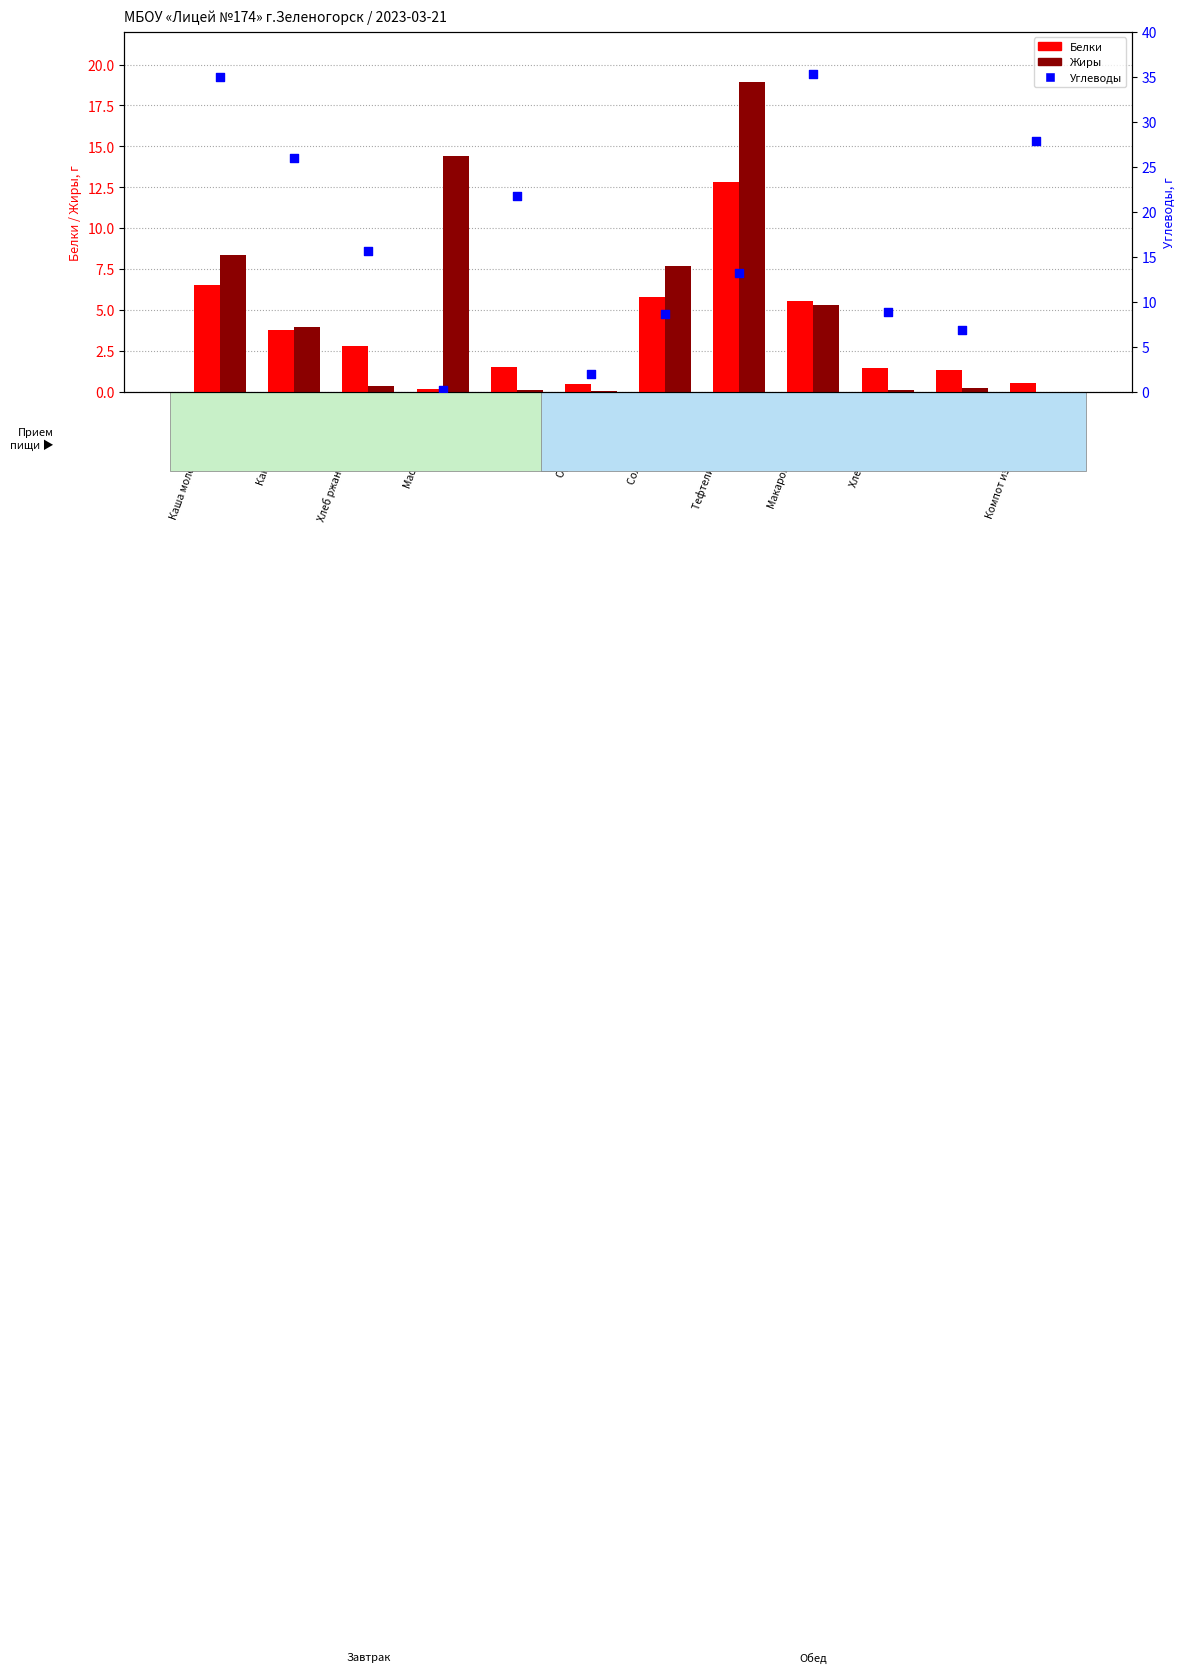

What are all the series names shown in the legend?

Белки, Жиры, Углеводы